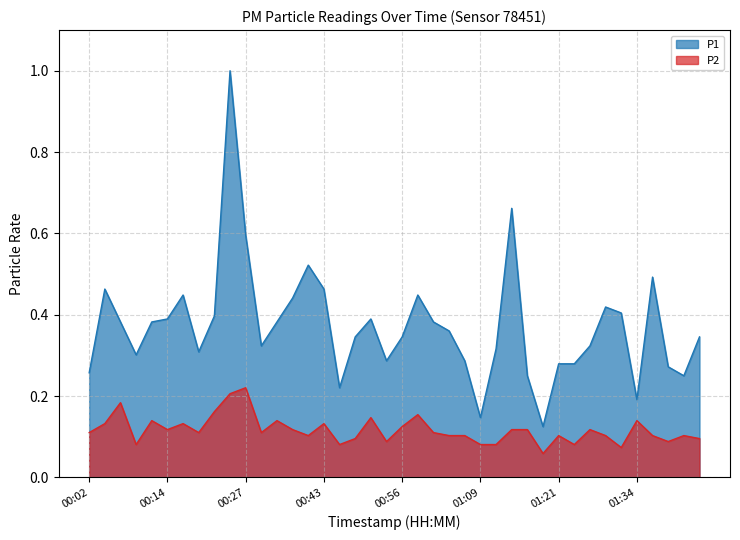

True or false: P2 and P1 intersect in this chart.

False